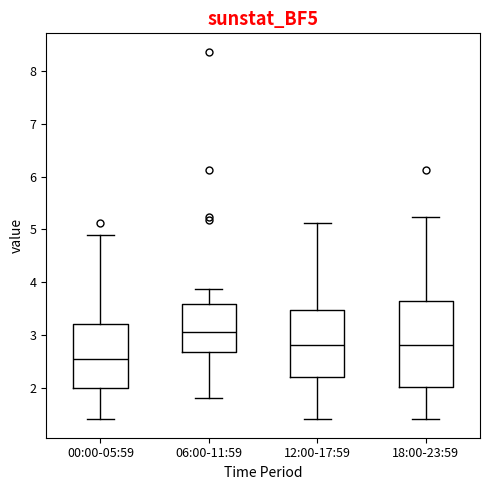

Reading left to right, read every box against the y-axis: the position of its median line, the range the box covers, and the ends of its whiskers. The values are not printed on the chart, so give them approximately, as read against the axis.

00:00-05:59: median 2.5, box 2.0 to 3.2, whiskers 1.4 to 4.9
06:00-11:59: median 3.1, box 2.7 to 3.6, whiskers 1.8 to 3.9
12:00-17:59: median 2.8, box 2.2 to 3.5, whiskers 1.4 to 5.1
18:00-23:59: median 2.8, box 2.0 to 3.6, whiskers 1.4 to 5.2